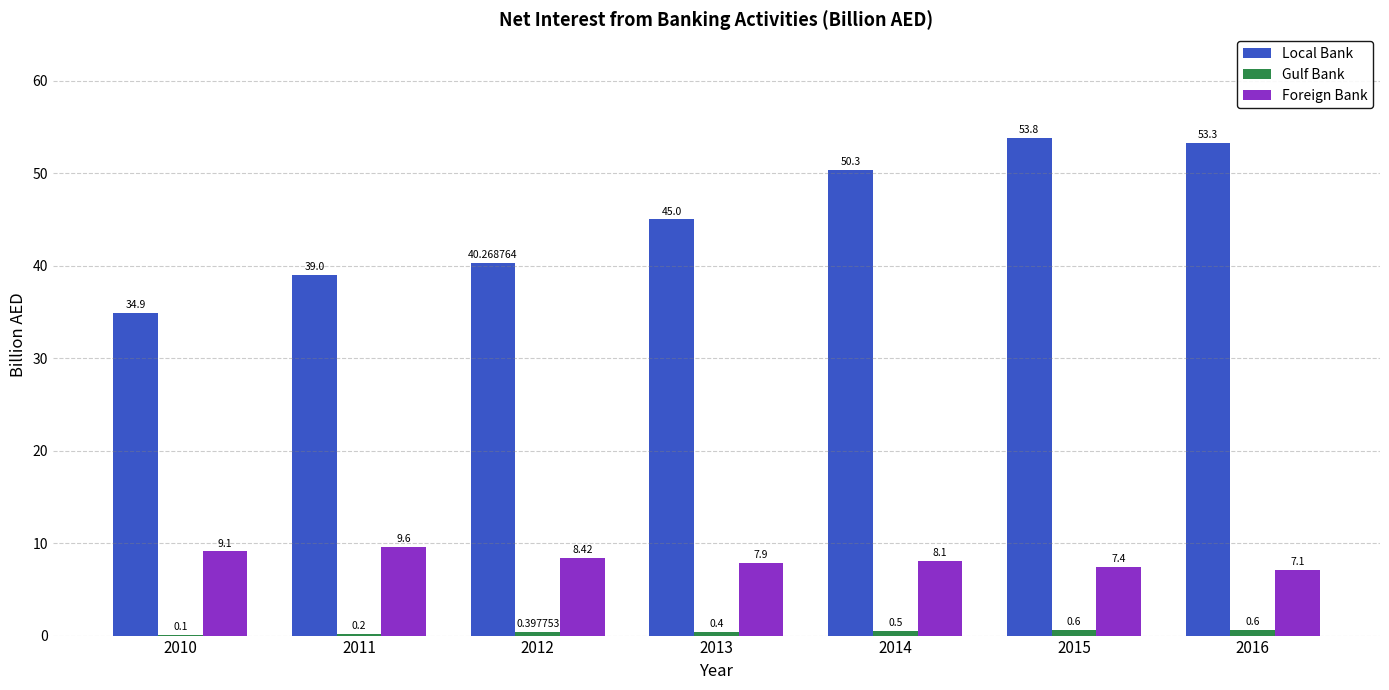

What is the total value across all series at 2015?

61.8